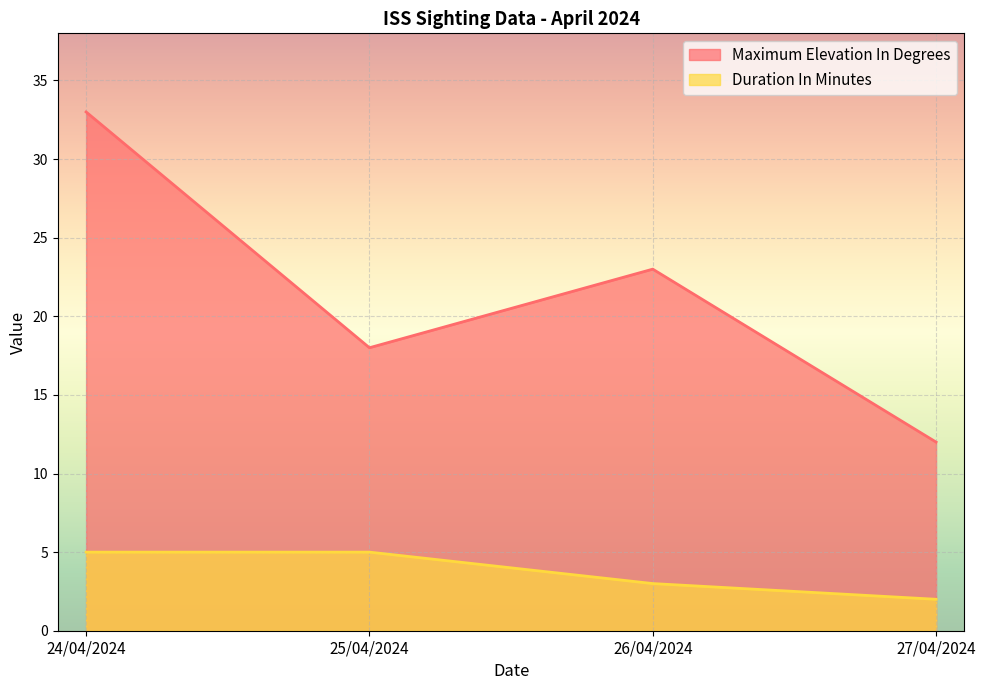

What is the total value across all series at 26/04/2024?

26